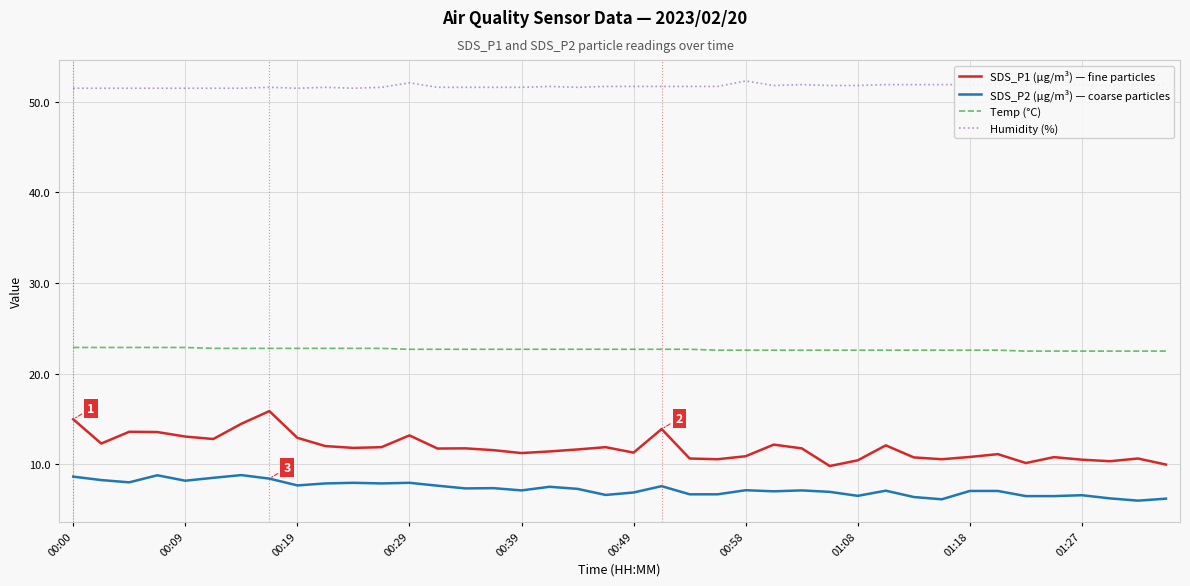

Rank the series by their maximum value, from lowest to highest.

SDS_P2 (µg/m³) — coarse particles, SDS_P1 (µg/m³) — fine particles, Temp (°C), Humidity (%)